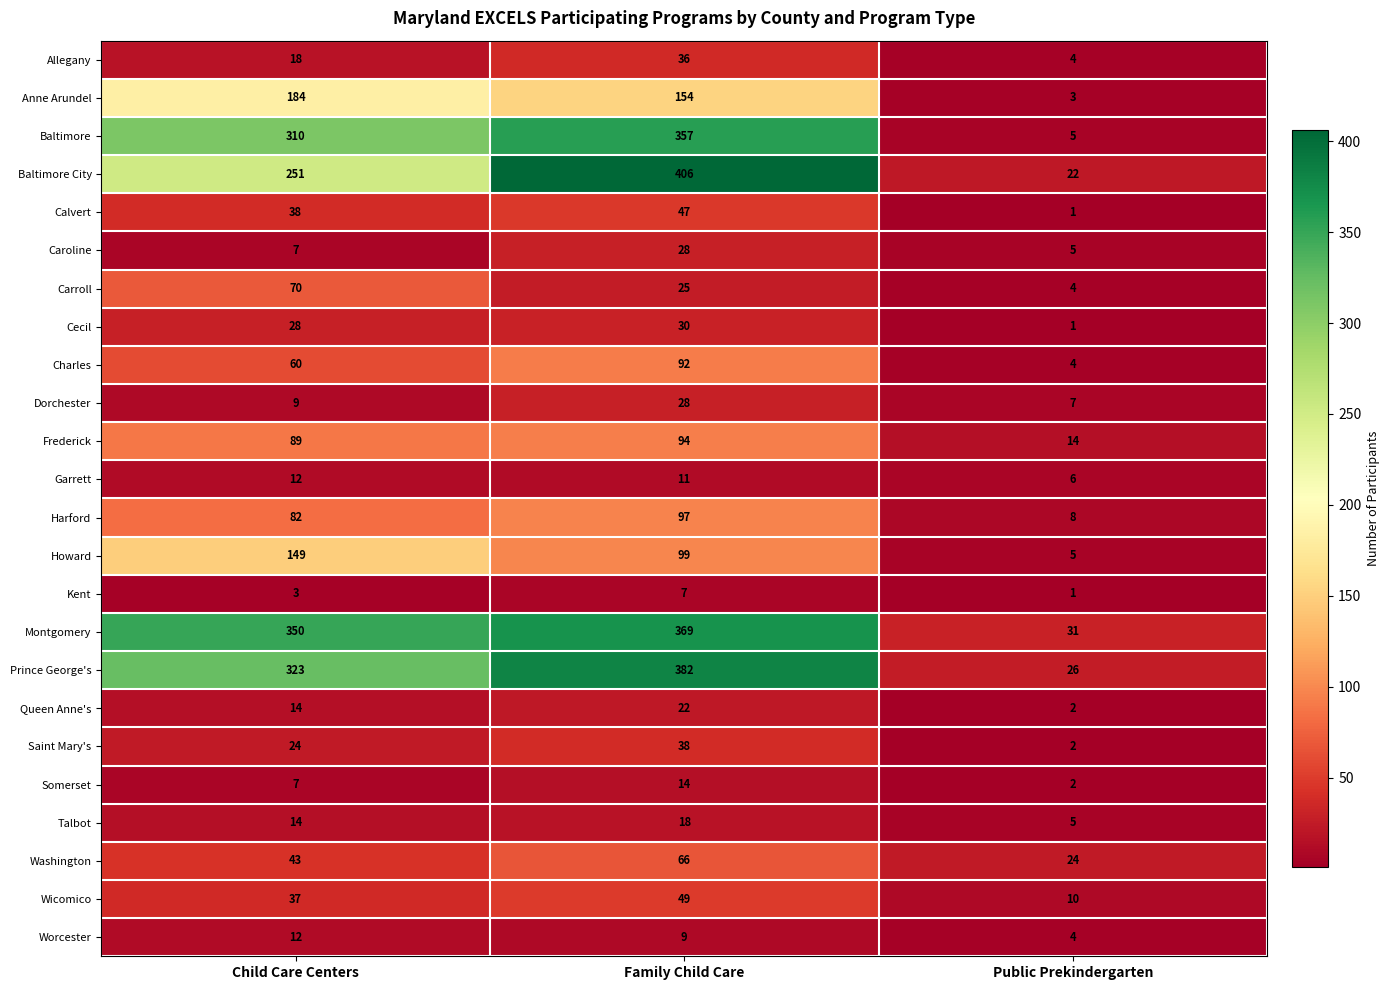

Which series has the widest spread of values?

Baltimore City